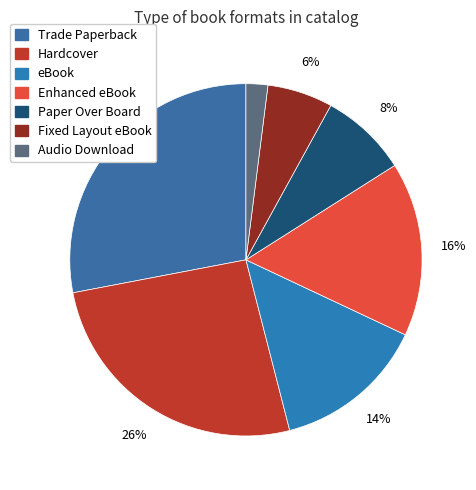

To the nearest percent, what percentage of the pie is Hardcover?

26%